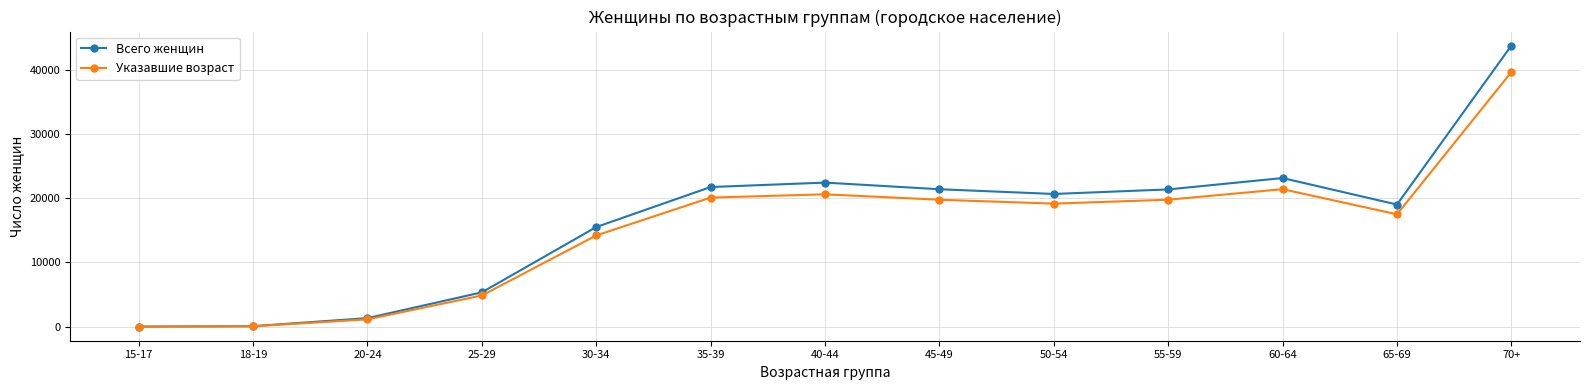

What is the label of the 6th point from the right?

45-49